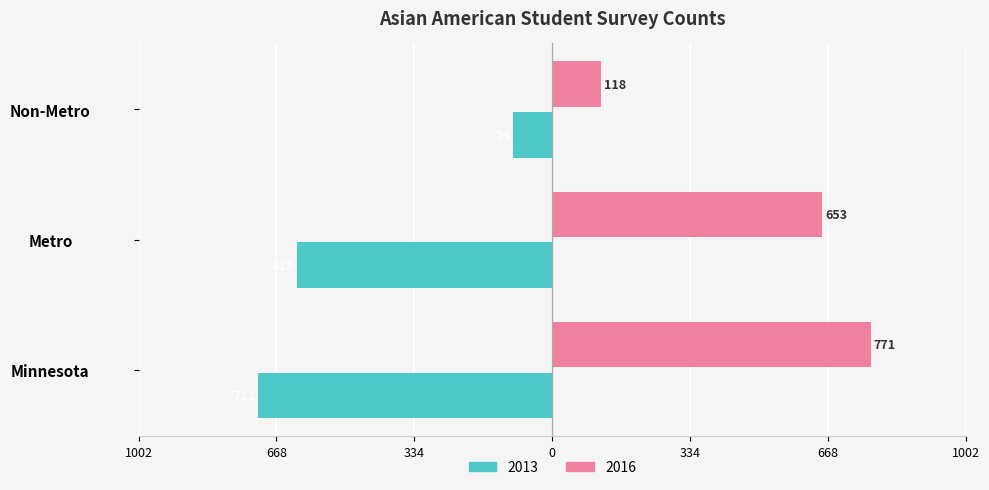

What is the minimum value shown in the chart?

-712